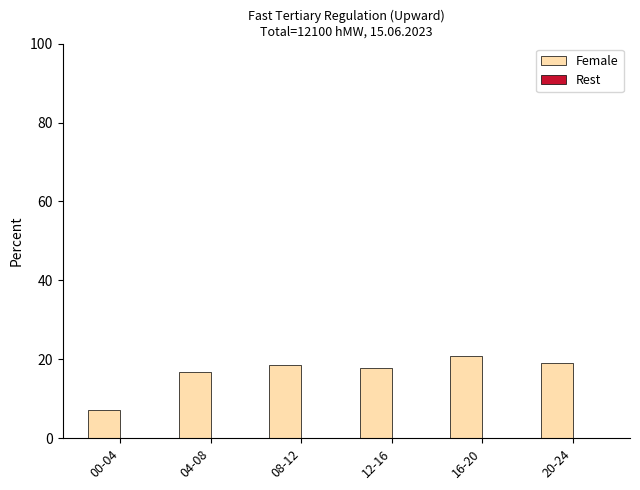

How many series are shown in this chart?

1